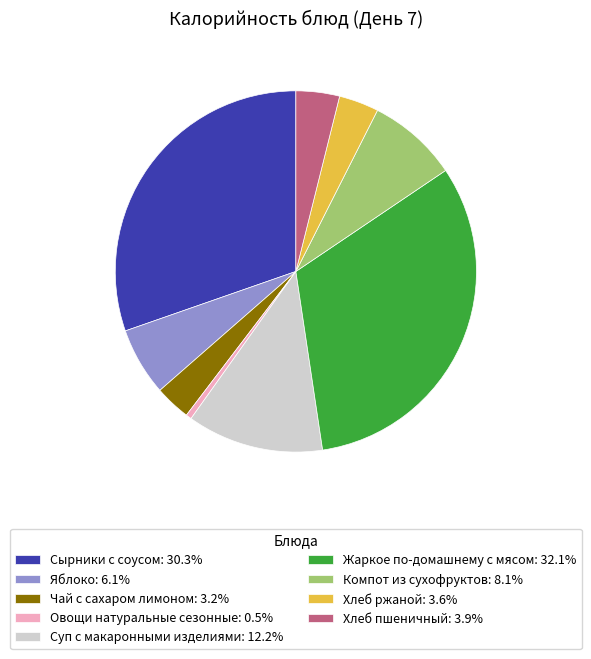

Between Жаркое по-домашнему с мясом and Сырники с соусом, which is larger?

Жаркое по-домашнему с мясом